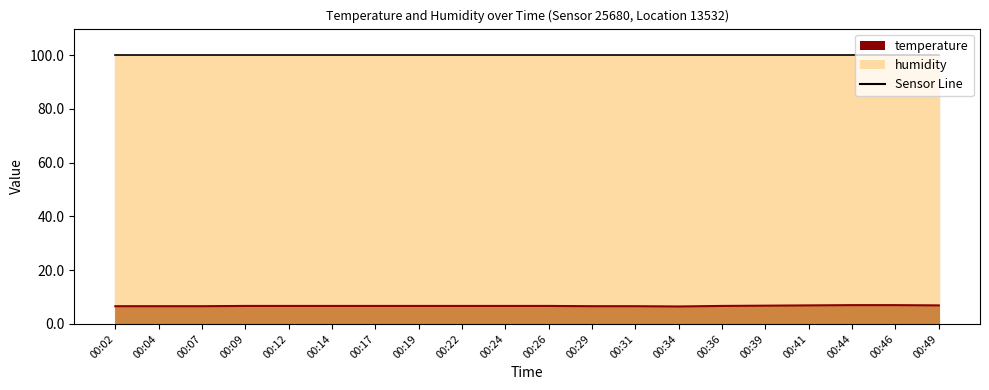

Rank the categories by value from lowest to highest.

00:34, 00:02, 00:04, 00:07, 00:29, 00:31, 00:09, 00:12, 00:14, 00:17, 00:19, 00:22, 00:24, 00:26, 00:36, 00:39, 00:41, 00:49, 00:44, 00:46